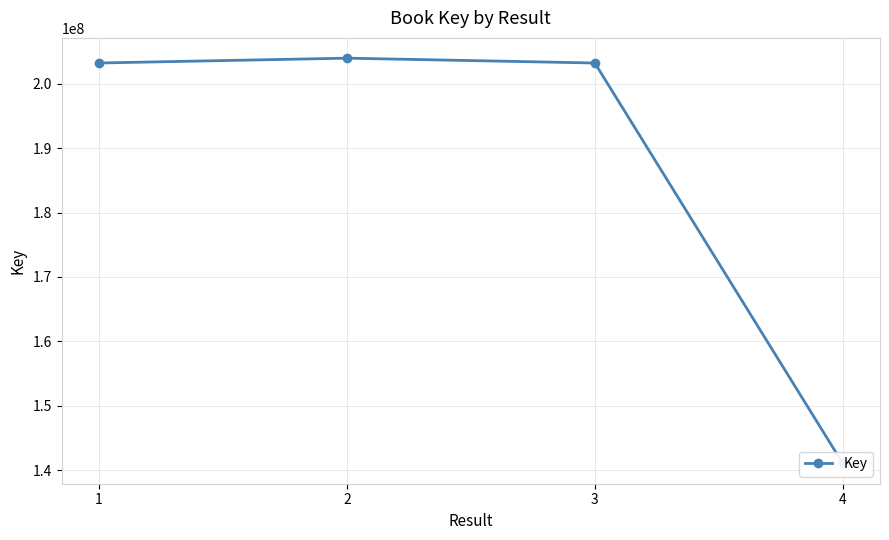

What value does the data have at 2, to the nearest 50?

203965100